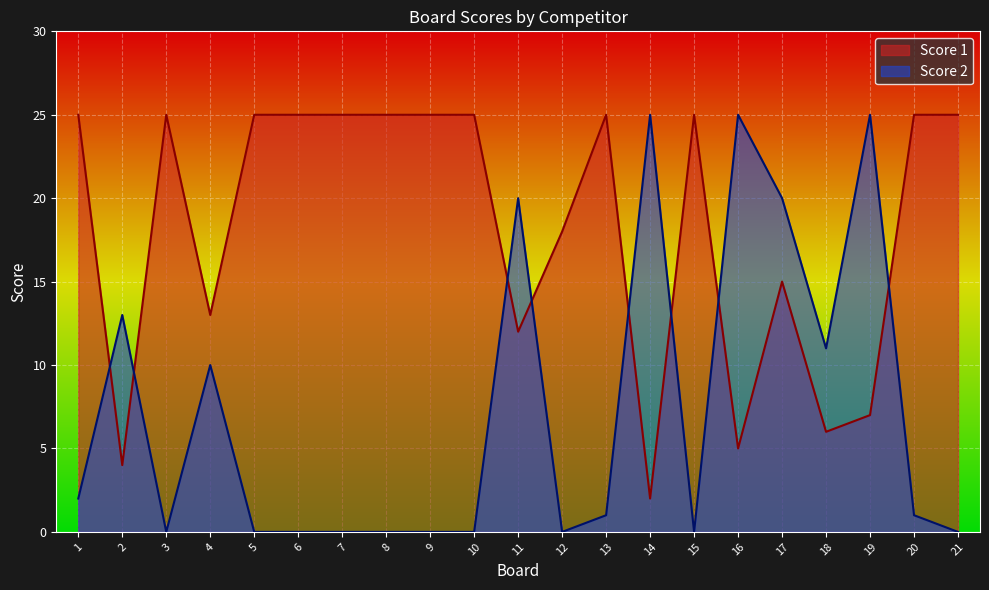

How many values in the Score 2 series are below 1?

10